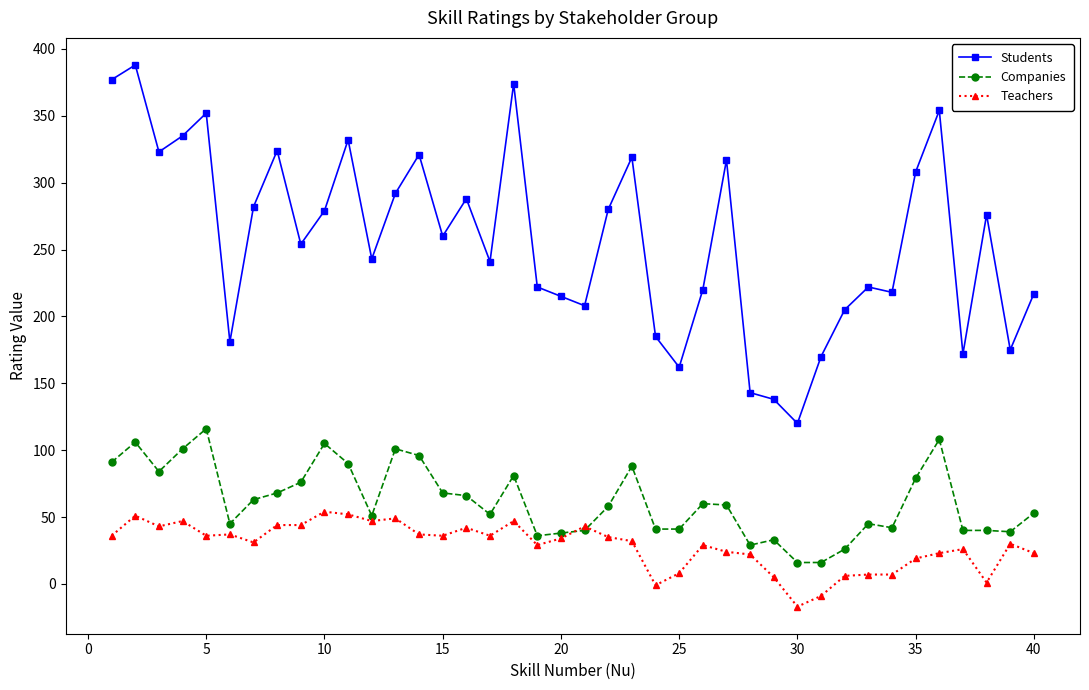

True or false: Students and Companies intersect in this chart.

False